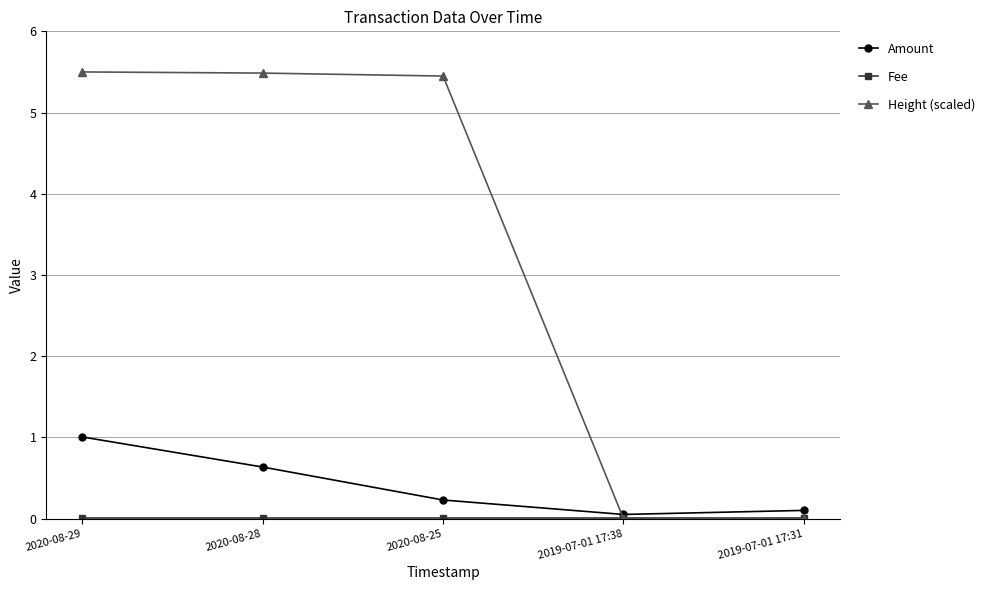

Between 2020-08-29 and 2019-07-01 17:31, which series saw the biggest shift?

Height (scaled)